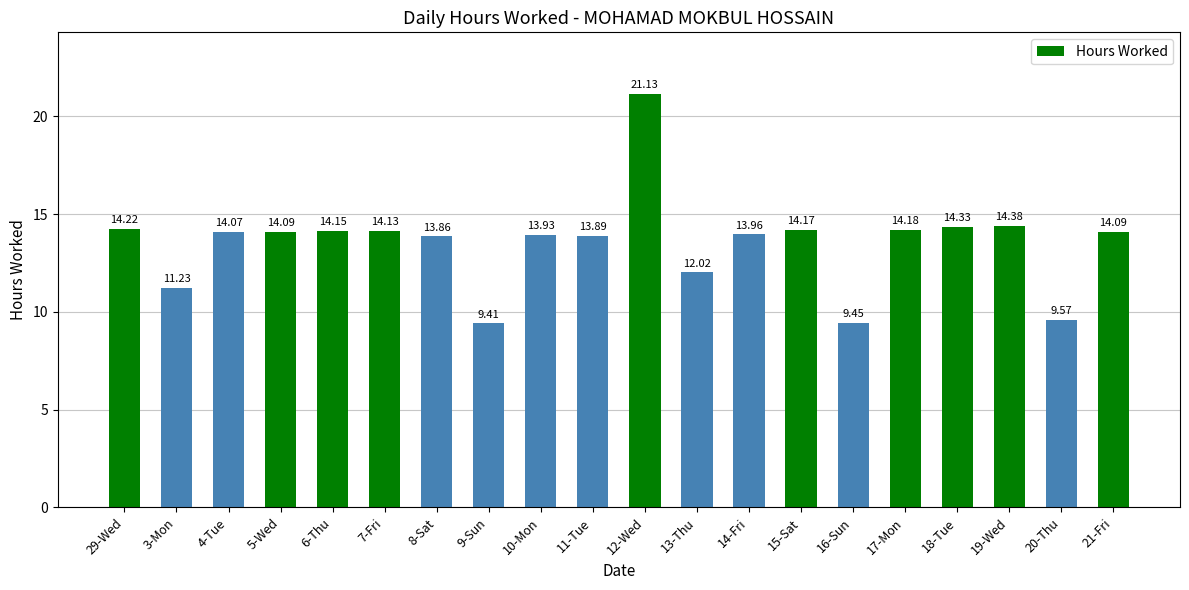

What is the label of the 12th bar from the left?

13-Thu